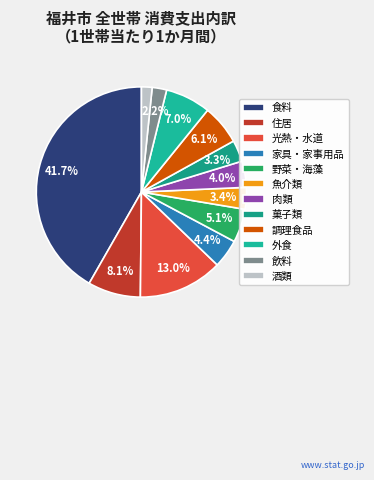

Which has a higher value, 酒類 or 魚介類?

魚介類